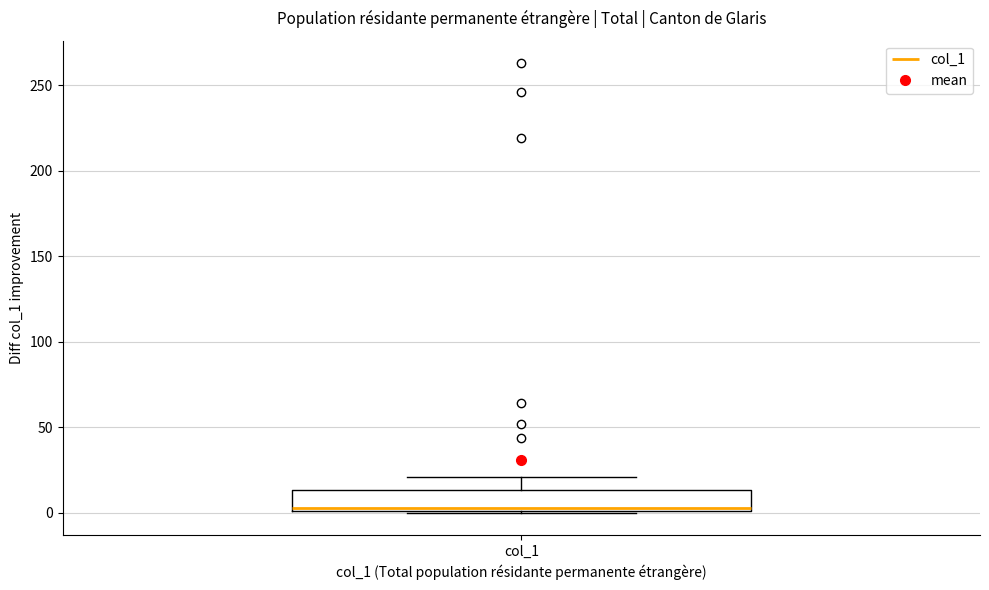

Transcribe this box plot: give where the median line is, the range the box spans, and where the two whiskers end, as read against the y-axis. The values are not printed on the chart, so give them approximately, as read against the axis.

median 5, box 0 to 15, whiskers 0 to 20